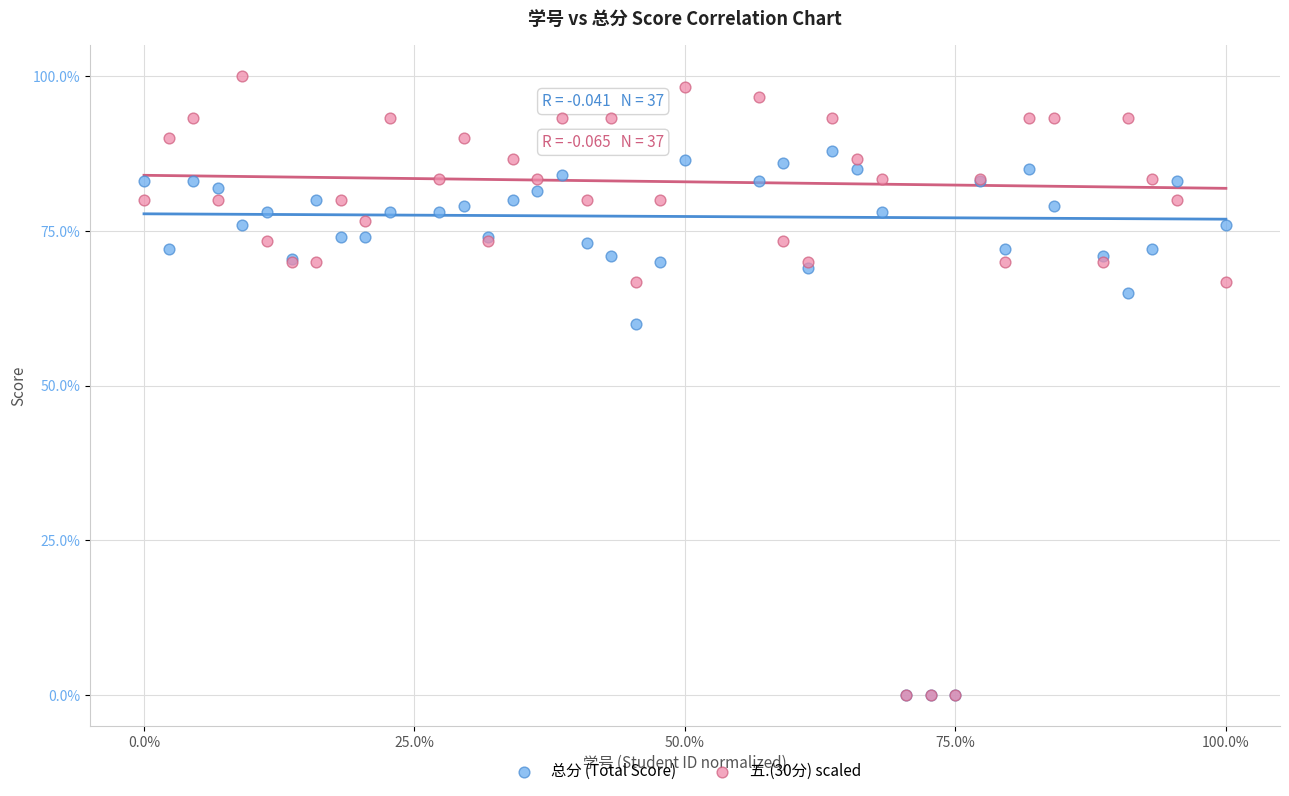

Across all series, what Y value is closest to 50?

60.0